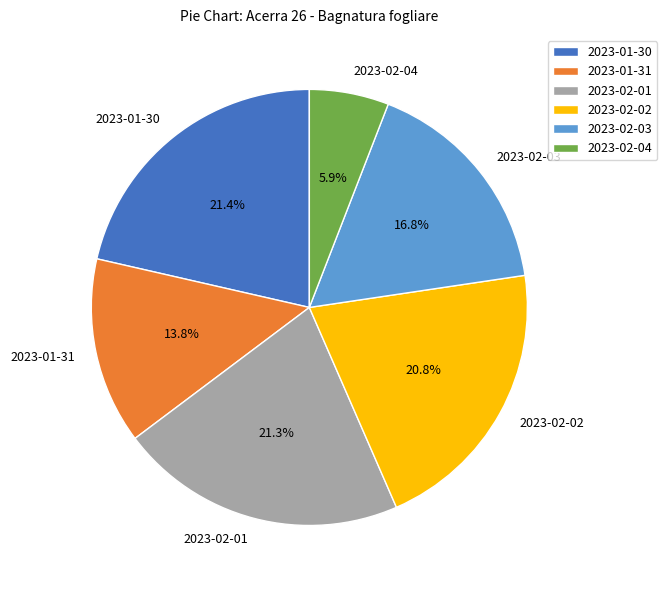

Does any single category account for the majority?

No